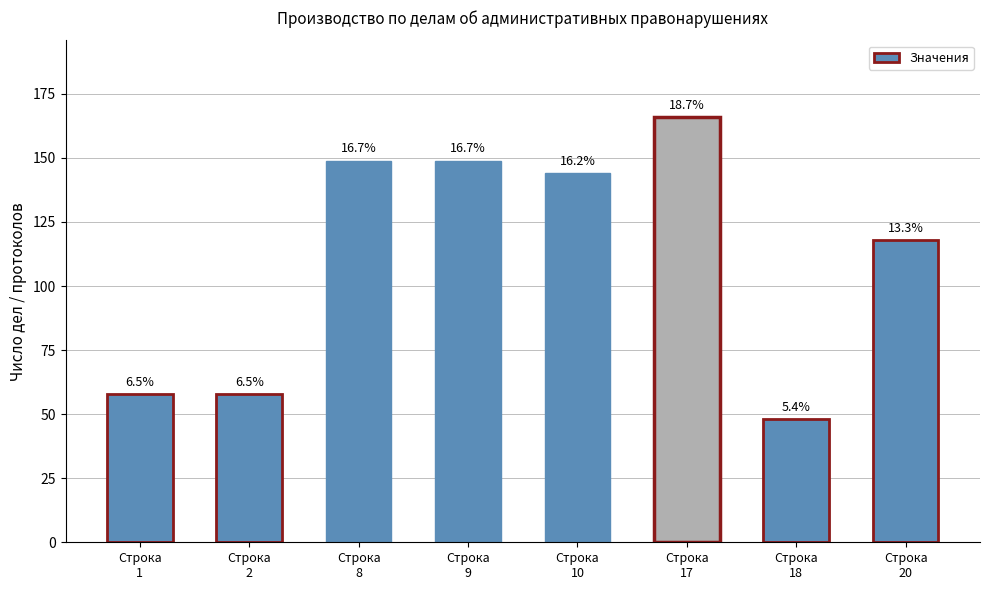

What is the difference between the maximum and second lowest values?

108